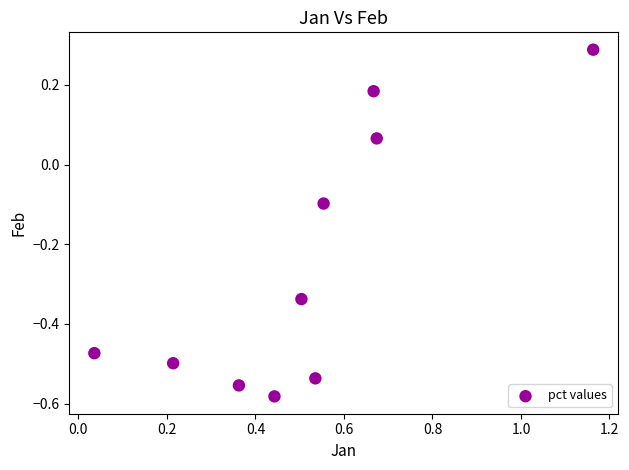

What is the range of X values (max minus min)?

1.1